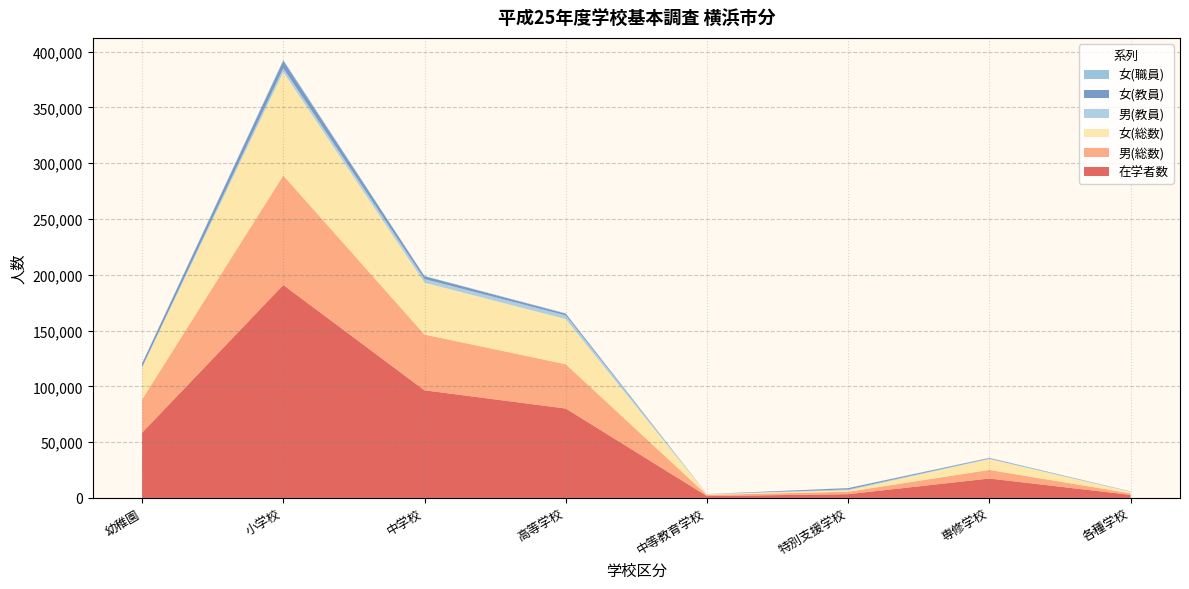

At which category is the sum across all series the highest?

小学校